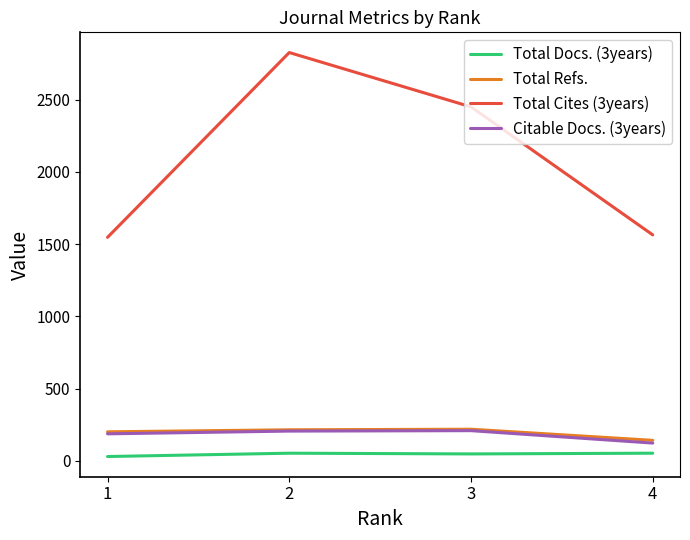

Is it true that Total Docs. (3years) equals 53 at 2?

True